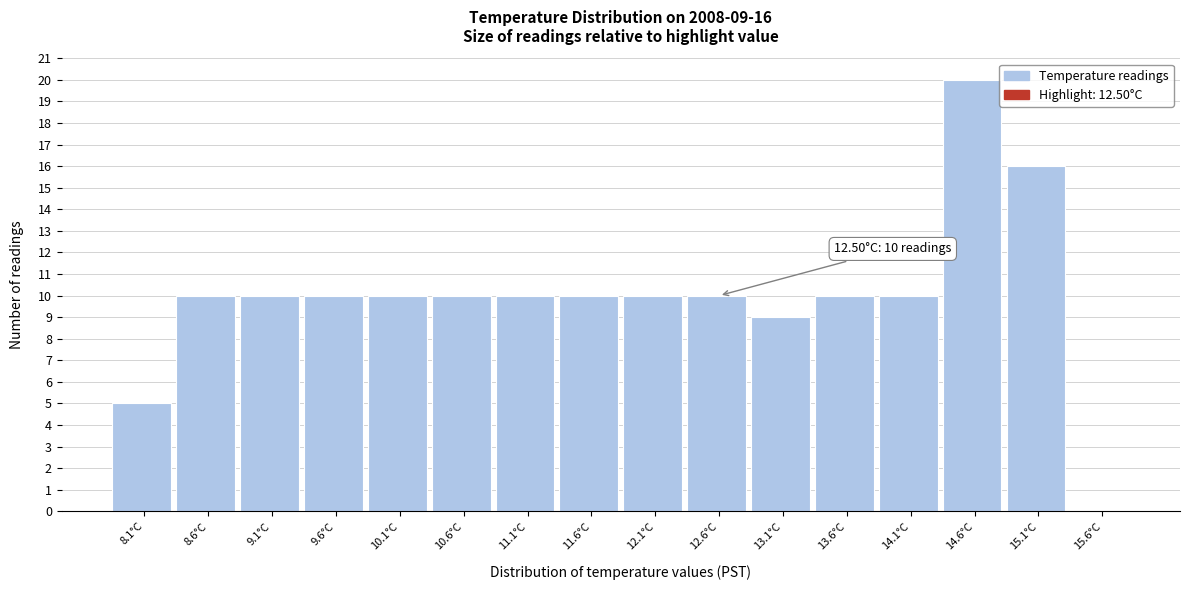

Which range on the x-axis has the tallest bar?

14.35 to 14.85